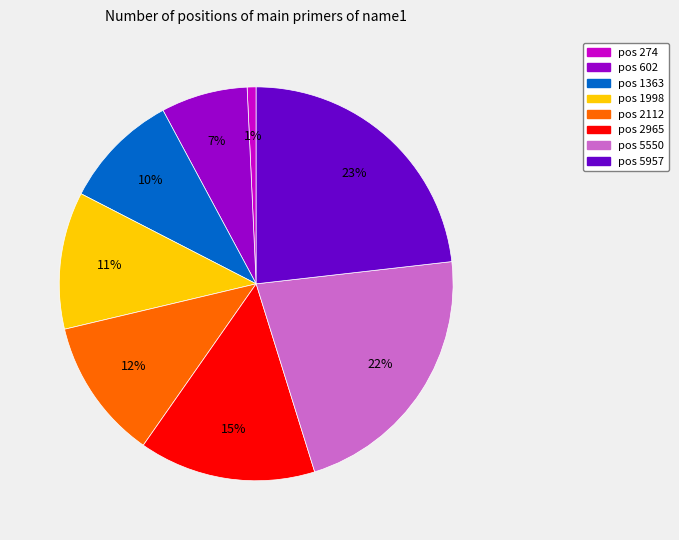

How many slices are in this pie chart?

8